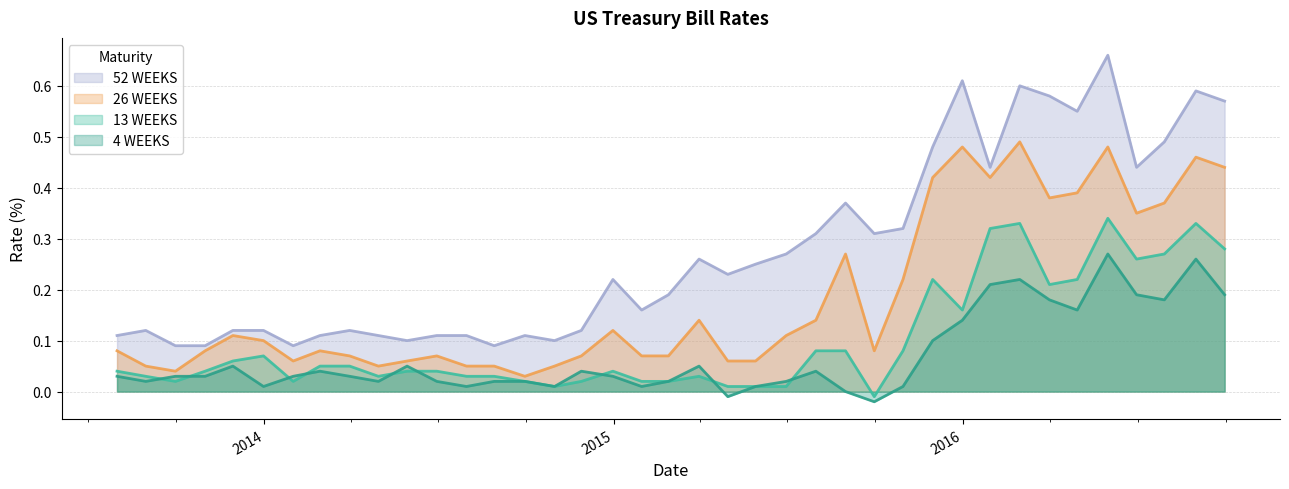

What is the value of the 4 WEEKS point at the 30th from the left?

0.1